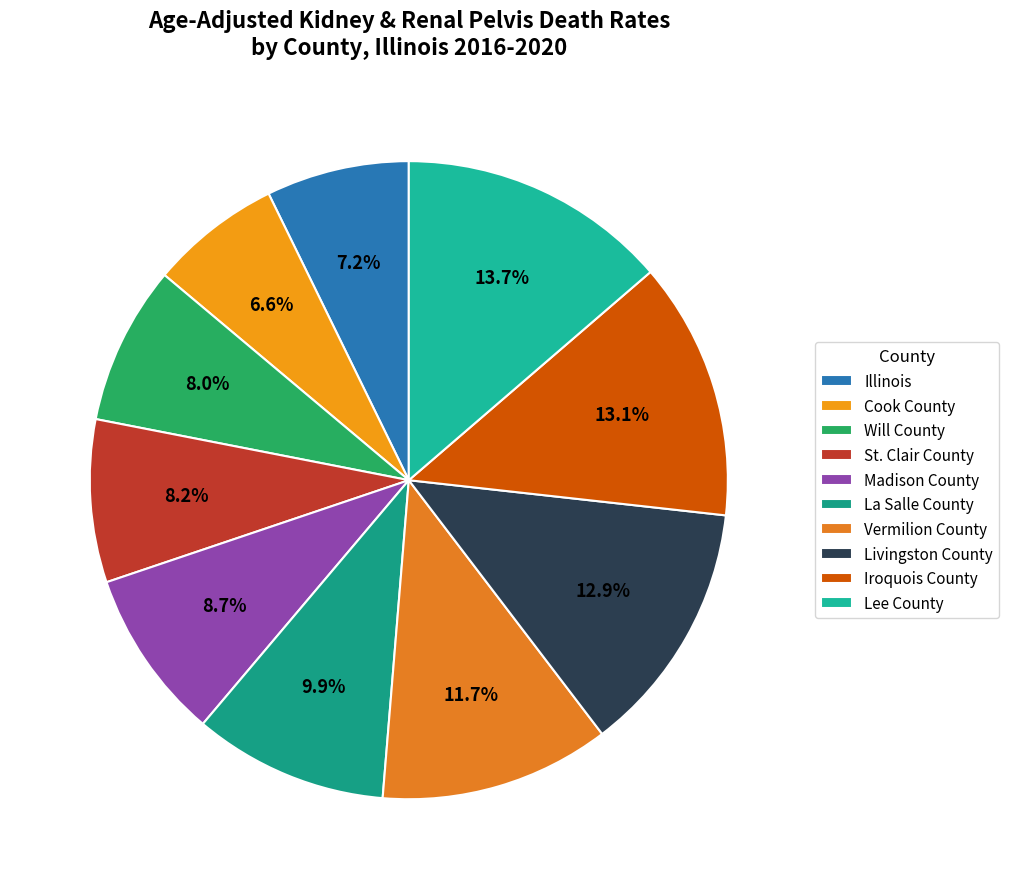

What is the total percentage of Vermilion County and St. Clair County?

19.9%